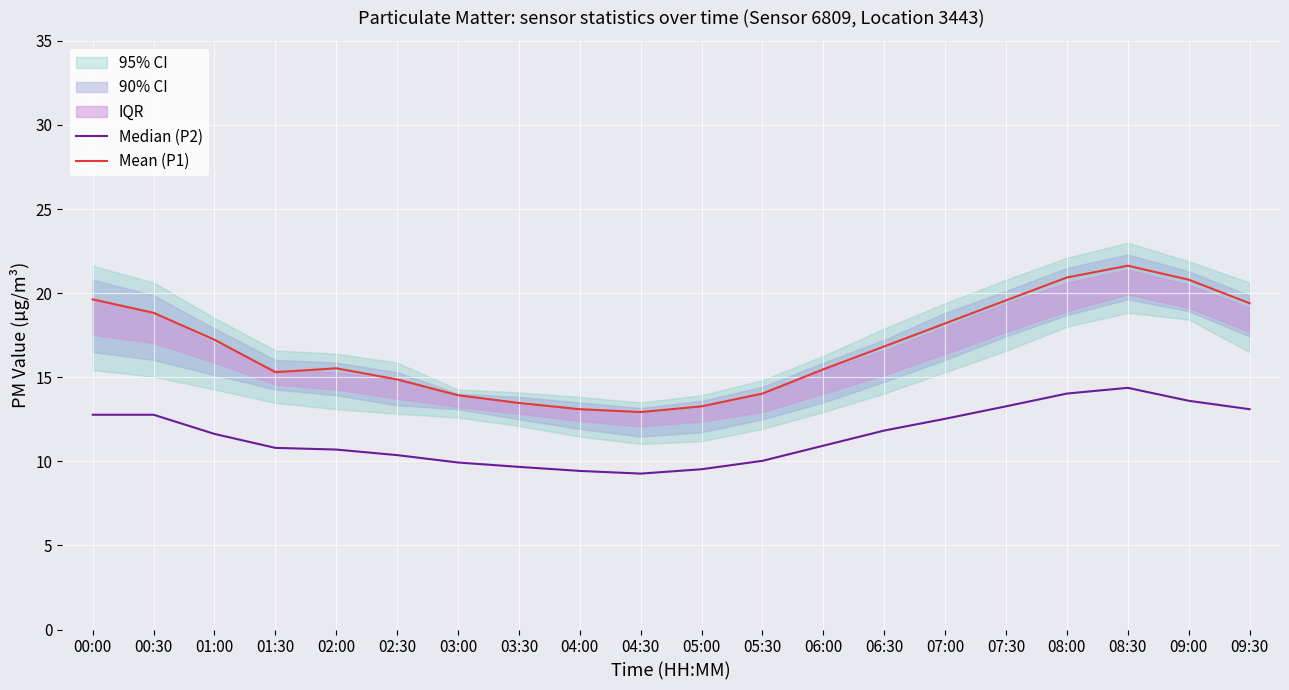

What position from the right is 07:30?

5